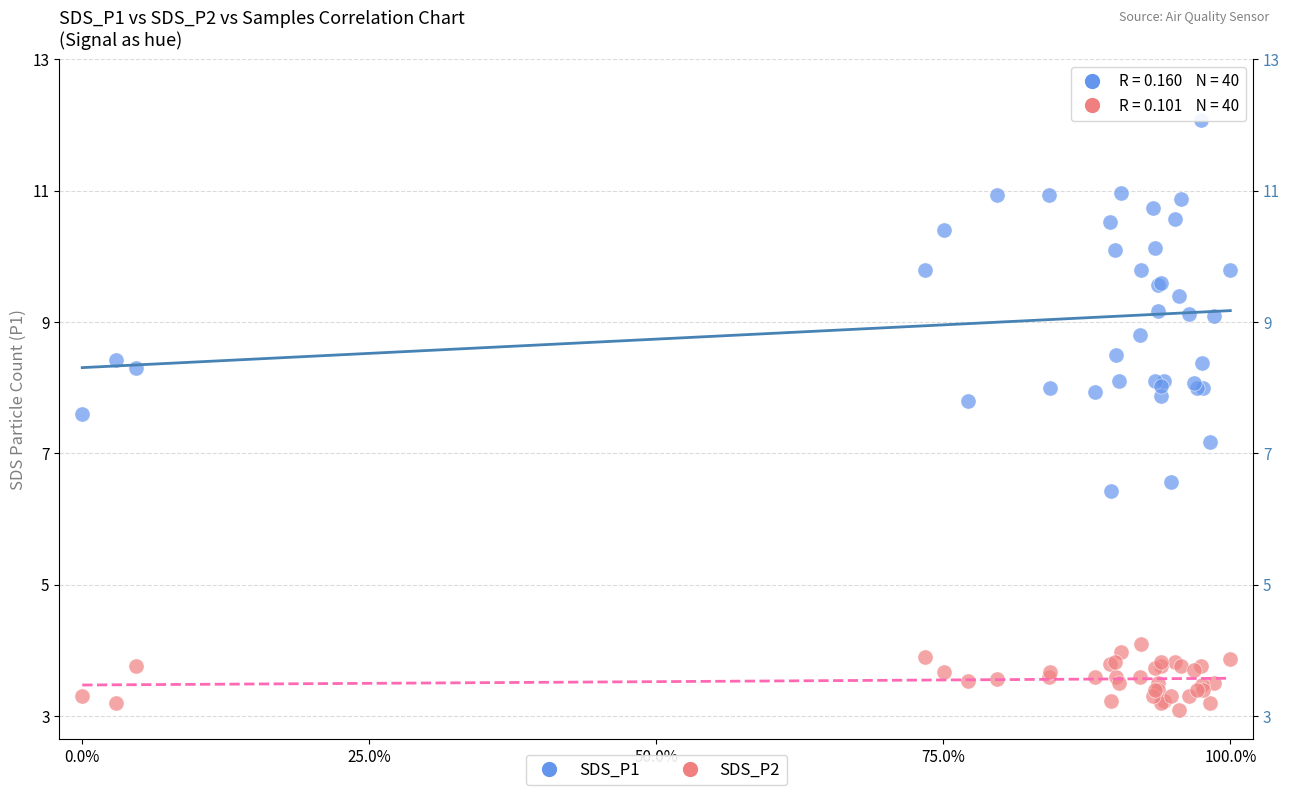

Which series reaches the minimum Y coordinate?

SDS_P2